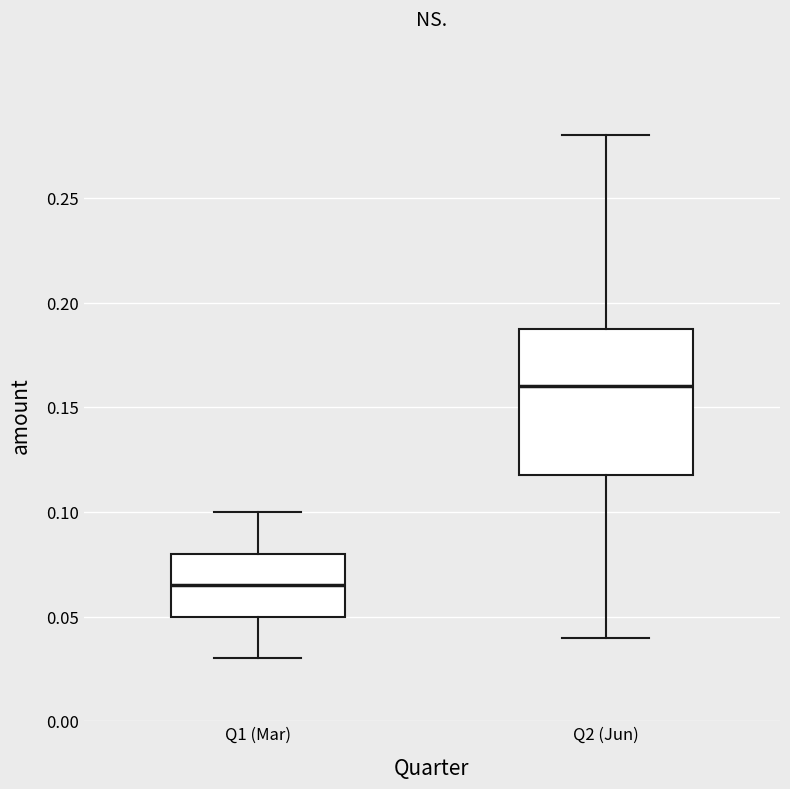

Where does the median line of the box for Q2 (Jun) sit on the y-axis? The values are not printed on the chart, so give them approximately, as read against the axis.

0.160